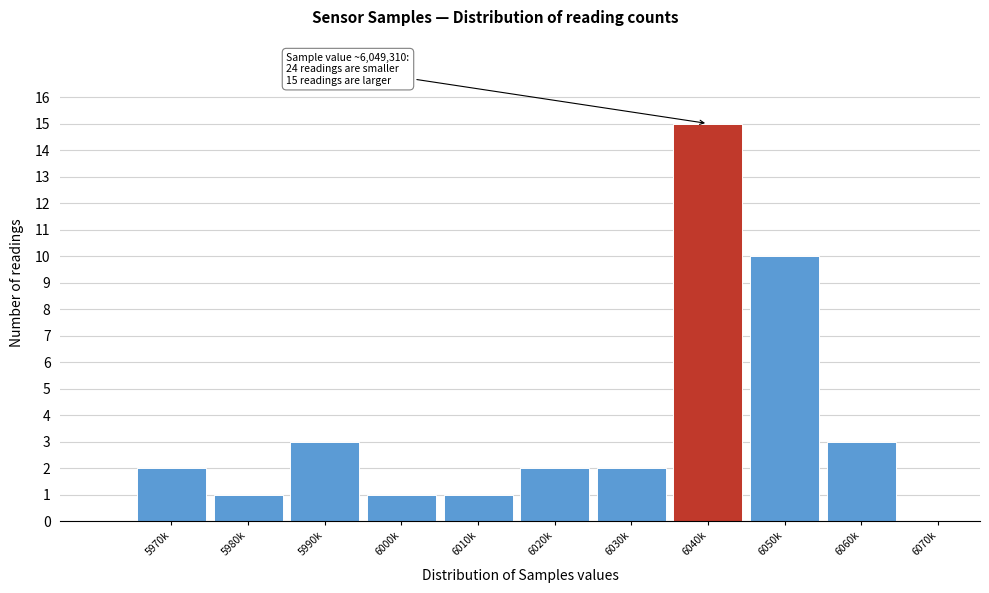

Reading right to left, list all the values displayed in this chart.

6070k=0	6060k=3	6050k=10	6040k=15	6030k=2	6020k=2	6010k=1	6000k=1	5990k=3	5980k=1	5970k=2